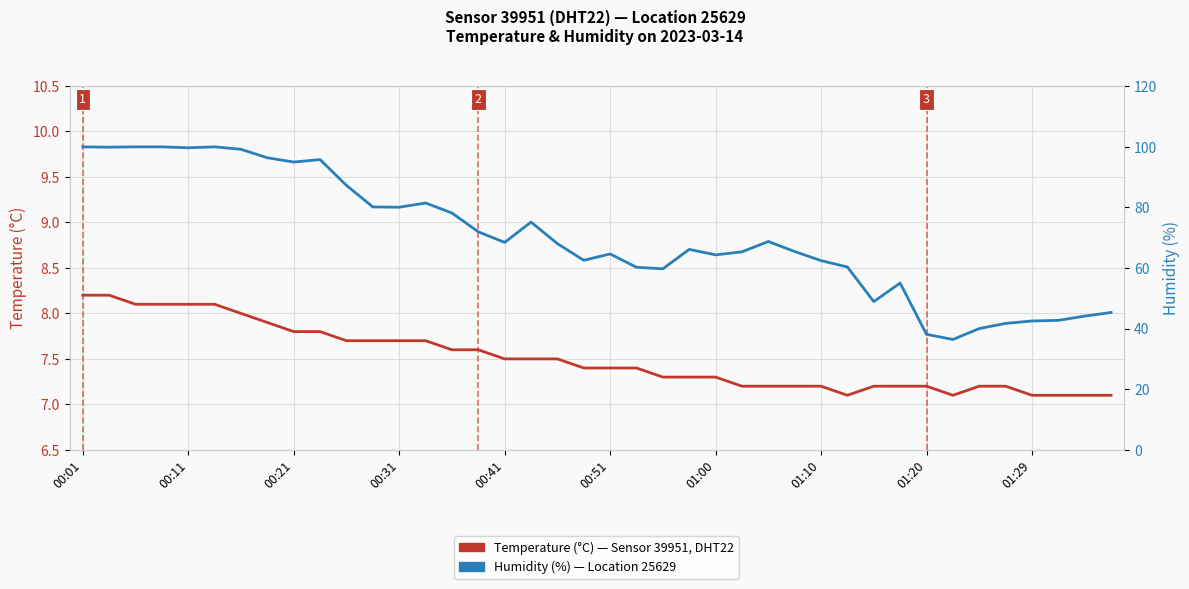

What is the difference between the highest and lowest values at 34?

32.8